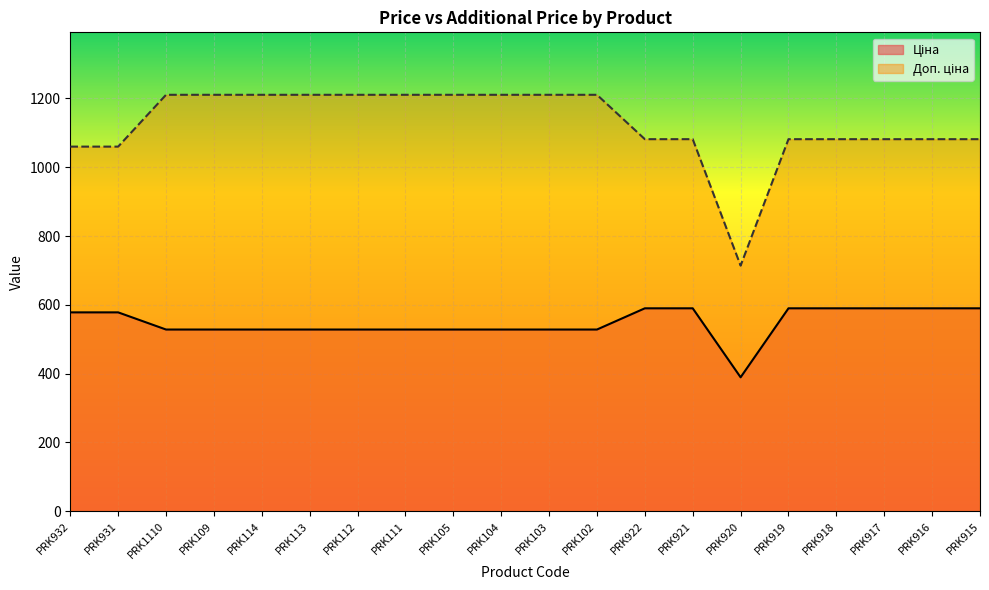

At which category does the chart reach its peak across all series?

PRK1110